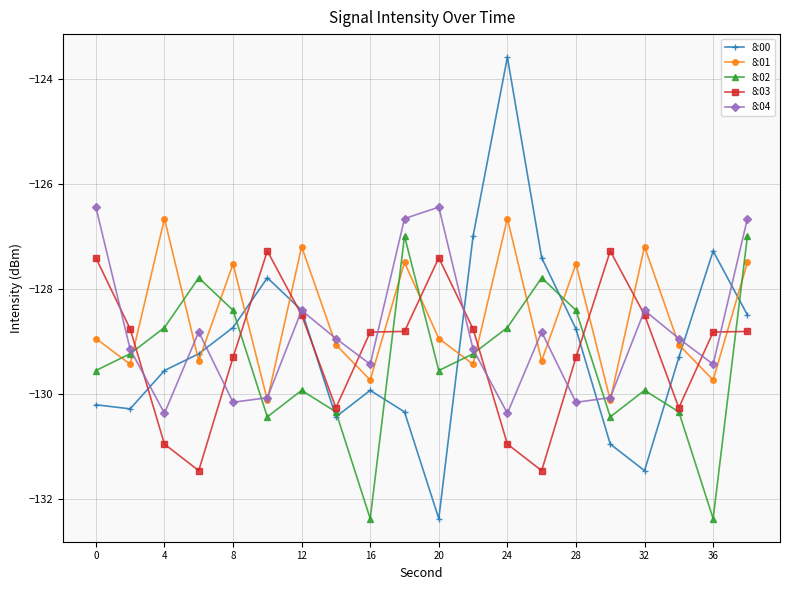

What is the difference between the second highest and second lowest values in the 8:02 series?

5.4